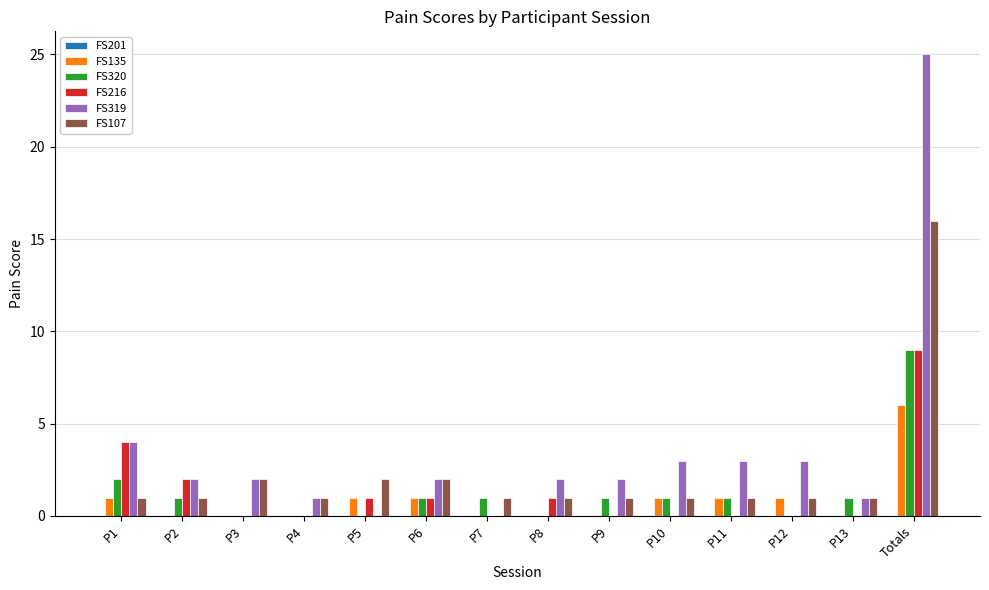

What is the maximum value shown in the chart?

25